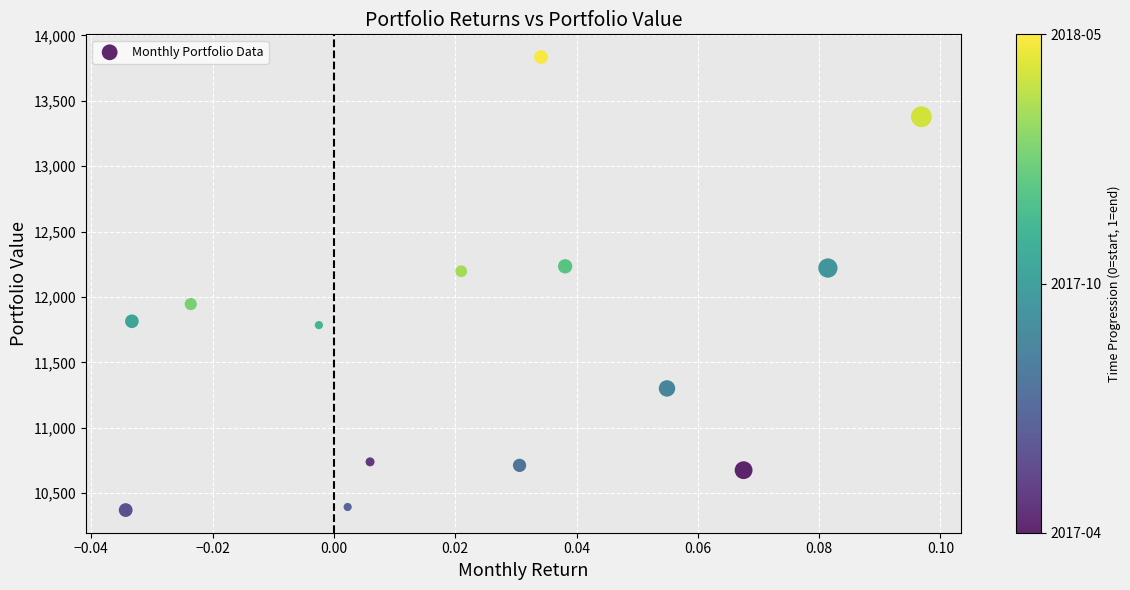

What is the range of Y values (max minus min)?

3463.7